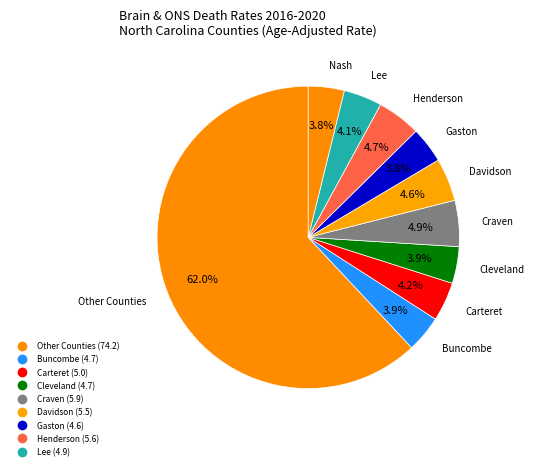

How many slices are in this pie chart?

10